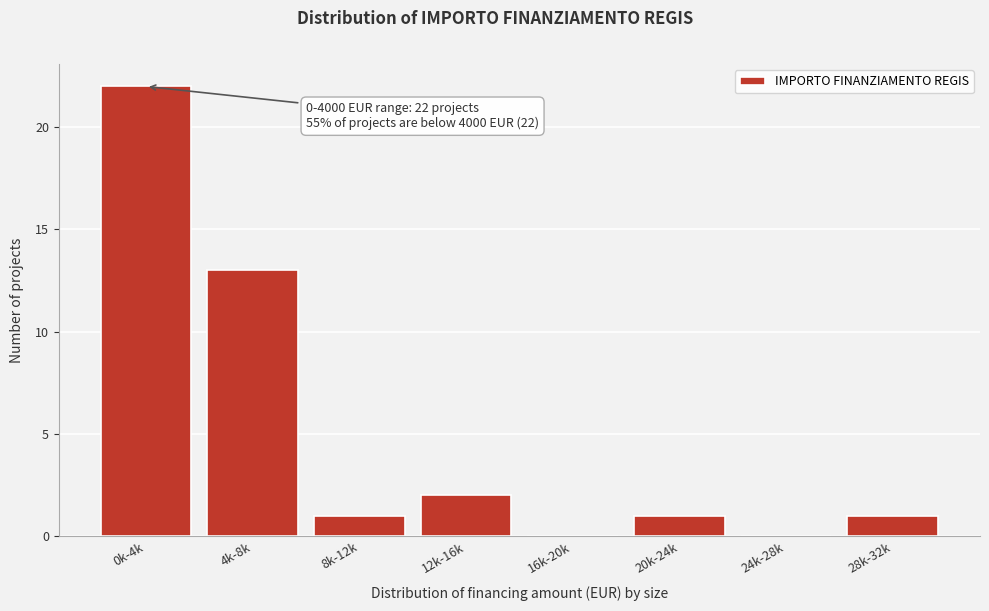

Reading right to left, what are all the values shown in this chart?

28k-32k=1	24k-28k=0	20k-24k=1	16k-20k=0	12k-16k=2	8k-12k=1	4k-8k=13	0k-4k=22